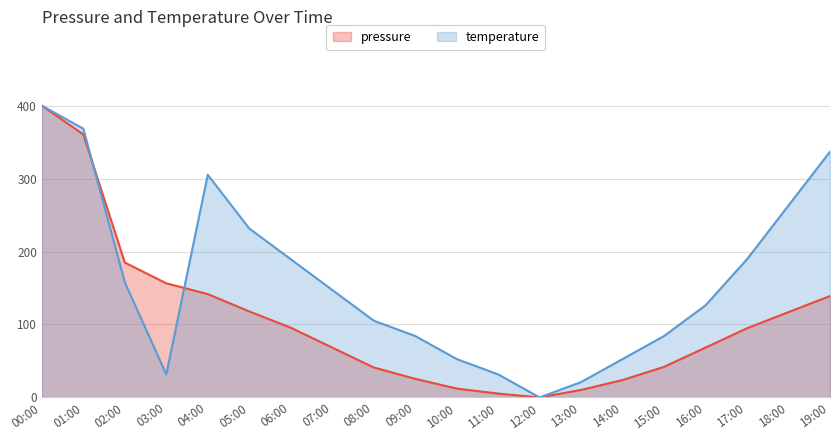

What is the label of the 17th point from the left?

16:00